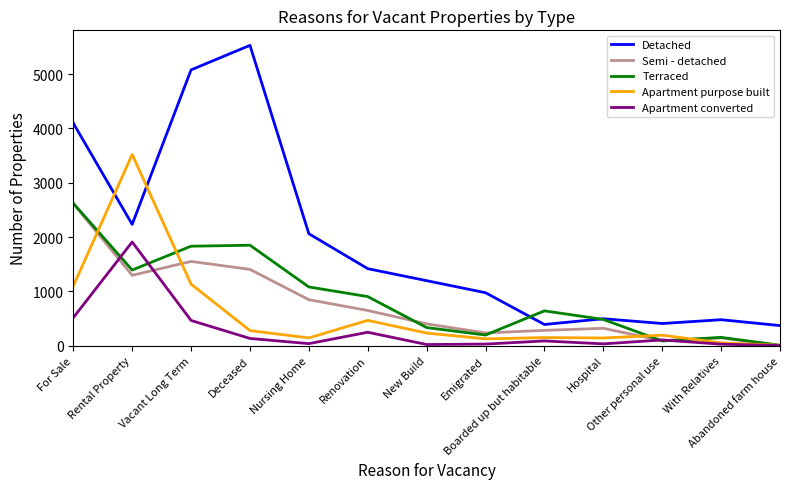

Read the Terraced value at Vacant Long Term, to the nearest 10.

1830